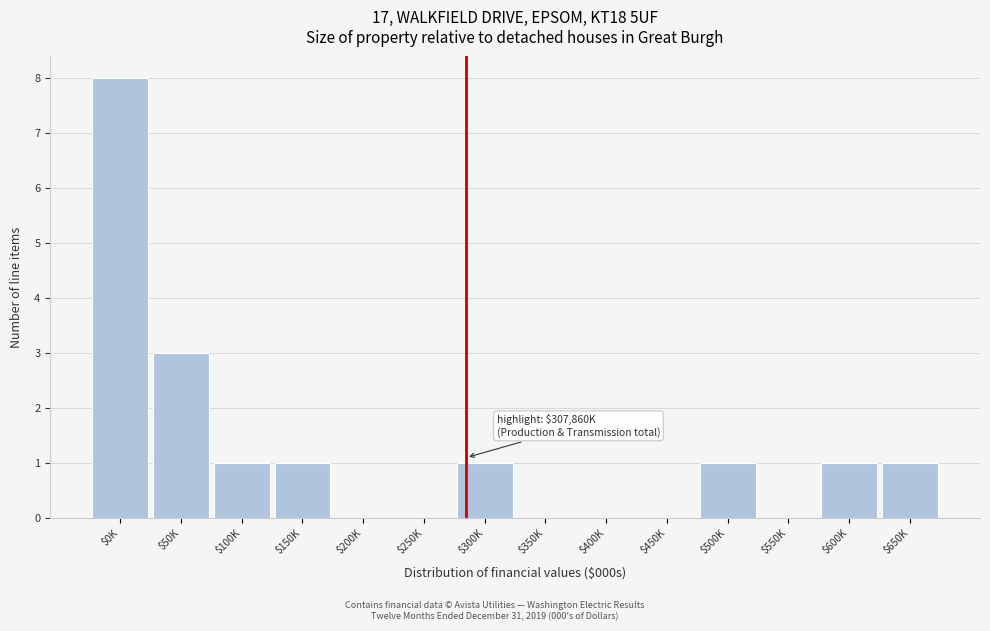

At which label is the value closest to 4?

$50K